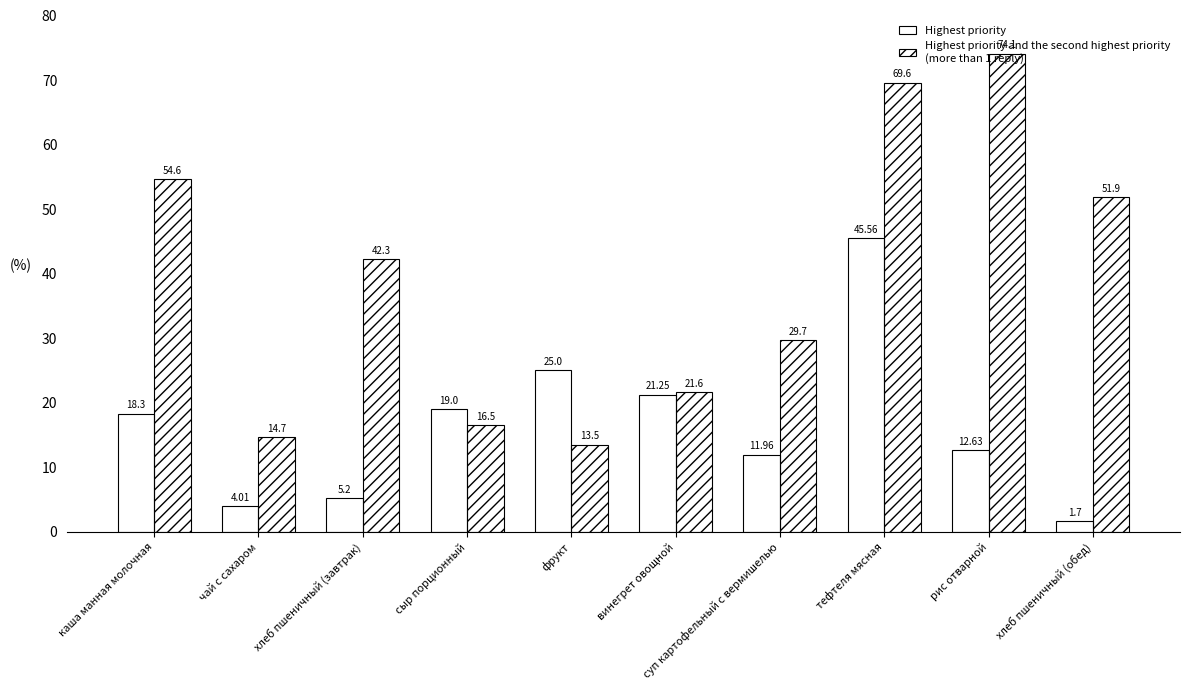

What position from the left is винегрет овощной?

6